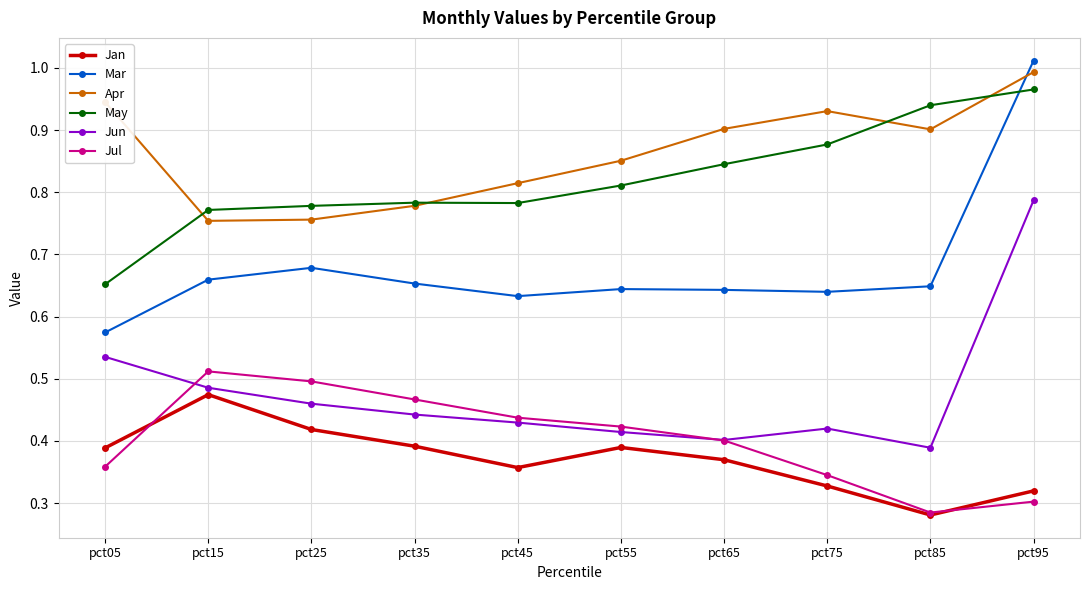

What is the total value across all series at pct85?

3.4